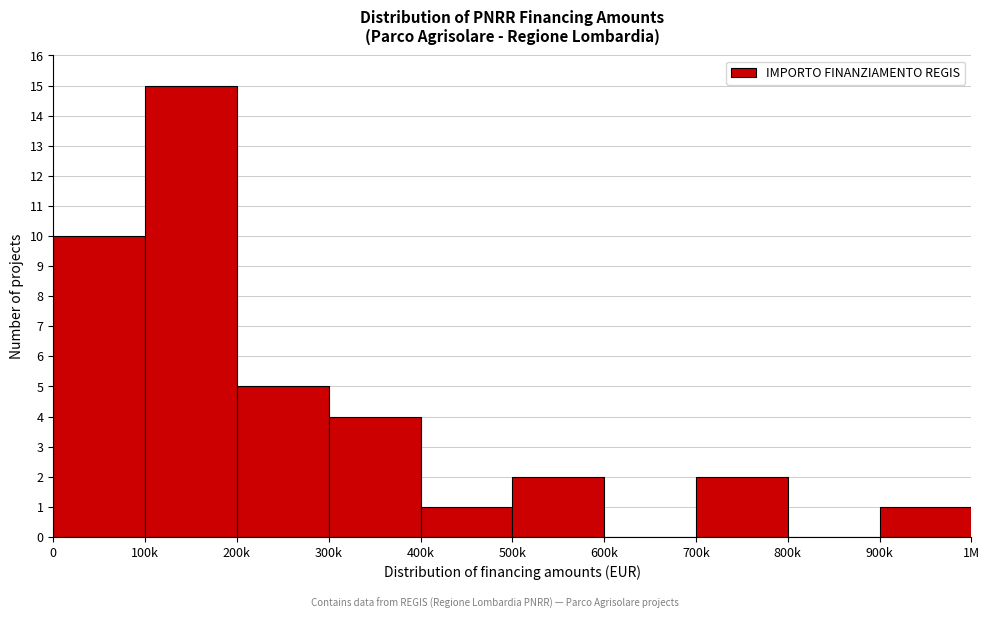

Reading left to right, extract all data points from this chart.

0=10	100k=15	200k=5	300k=4	400k=1	500k=2	600k=0	700k=2	800k=0	900k=1